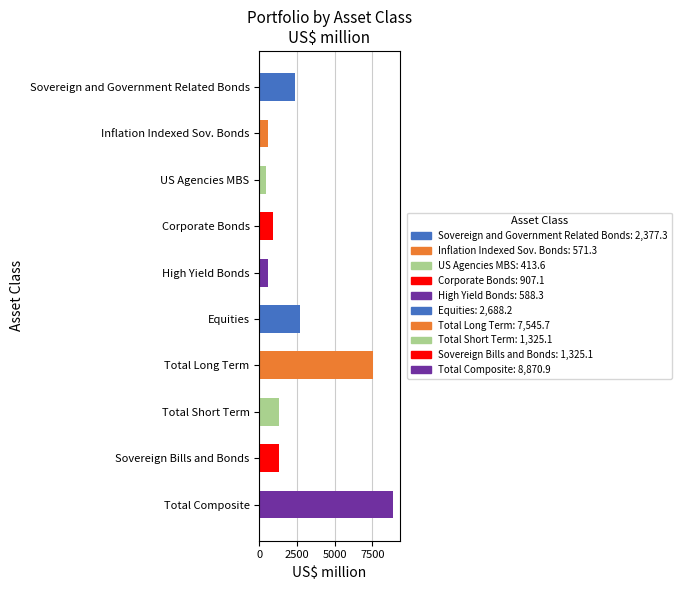

What is the average value?

2661.3